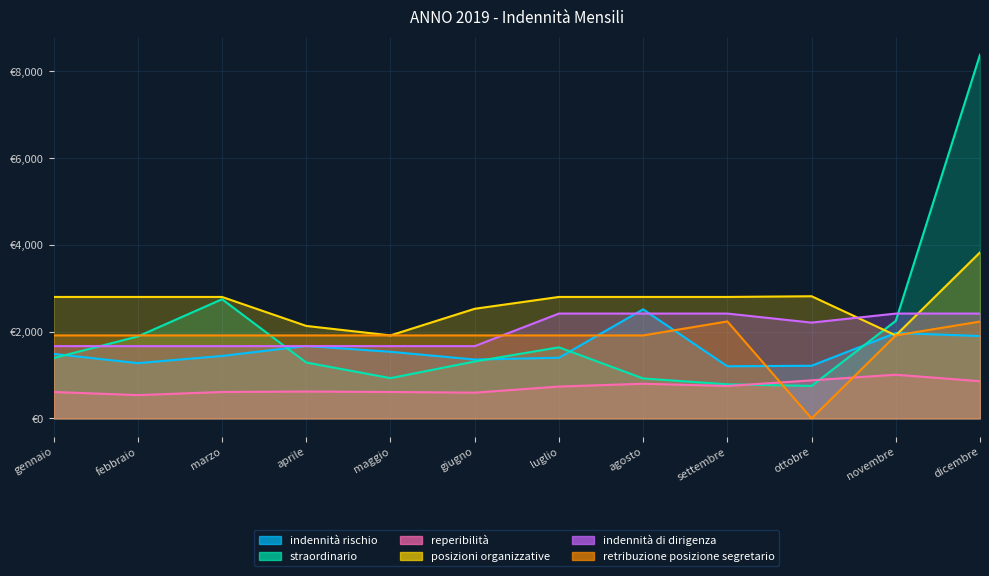

In posizioni organizzative, how many points are higher than both neighbors (excluding endpoints)?

1